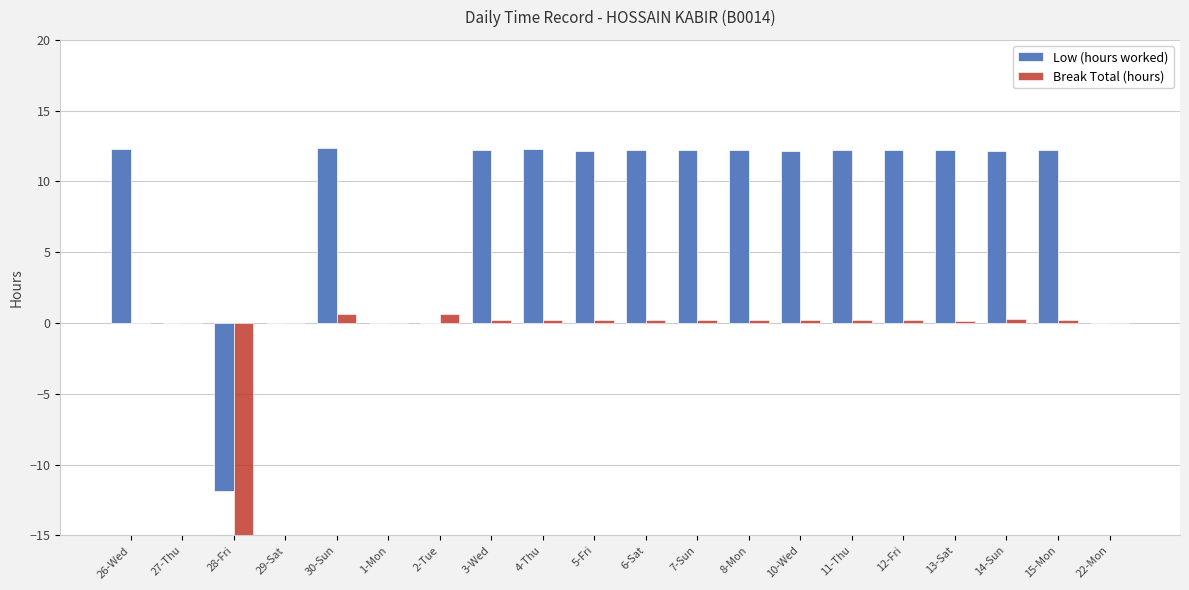

What is the value of the Low (hours worked) bar at the 9th from the left?

12.3